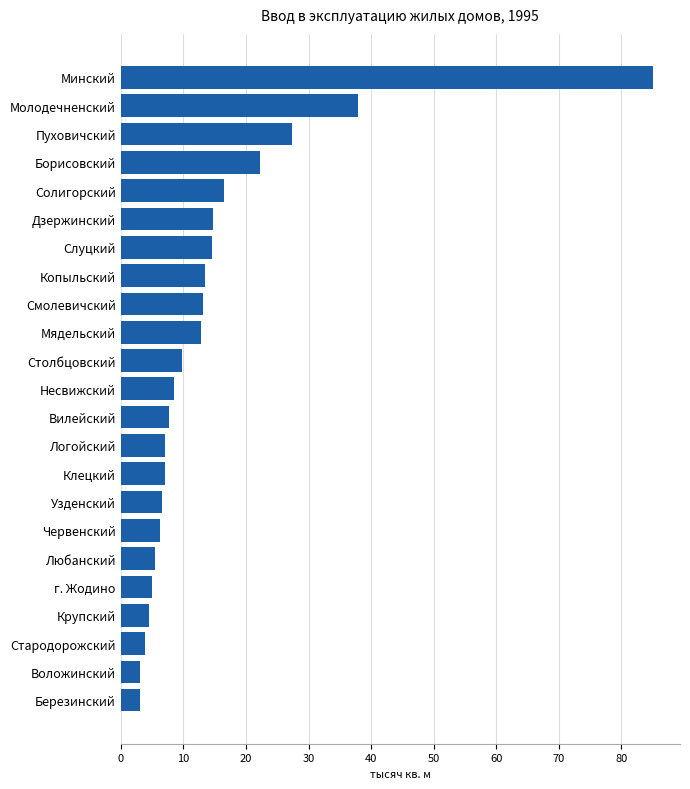

What is the sum of the values at Молодечненский and Копыльский?

51.4